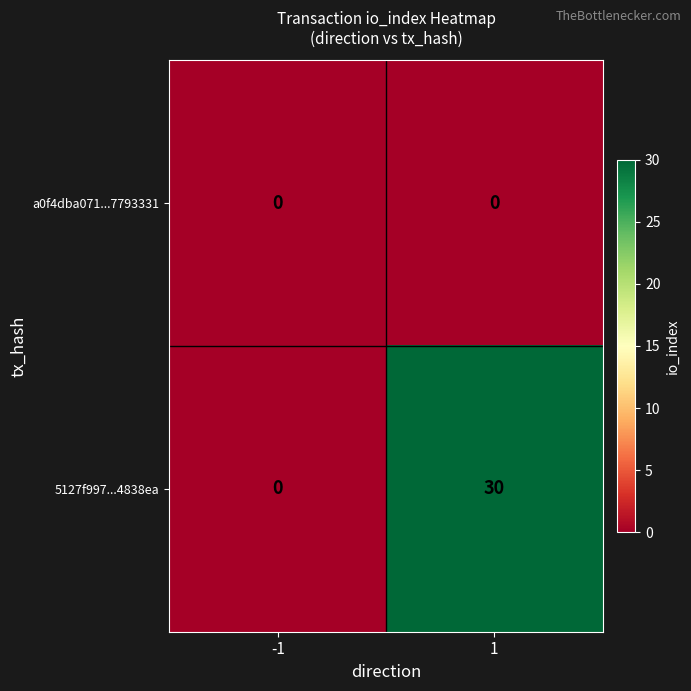

Which series changed the most between -1 and 1?

5127f997...4838ea